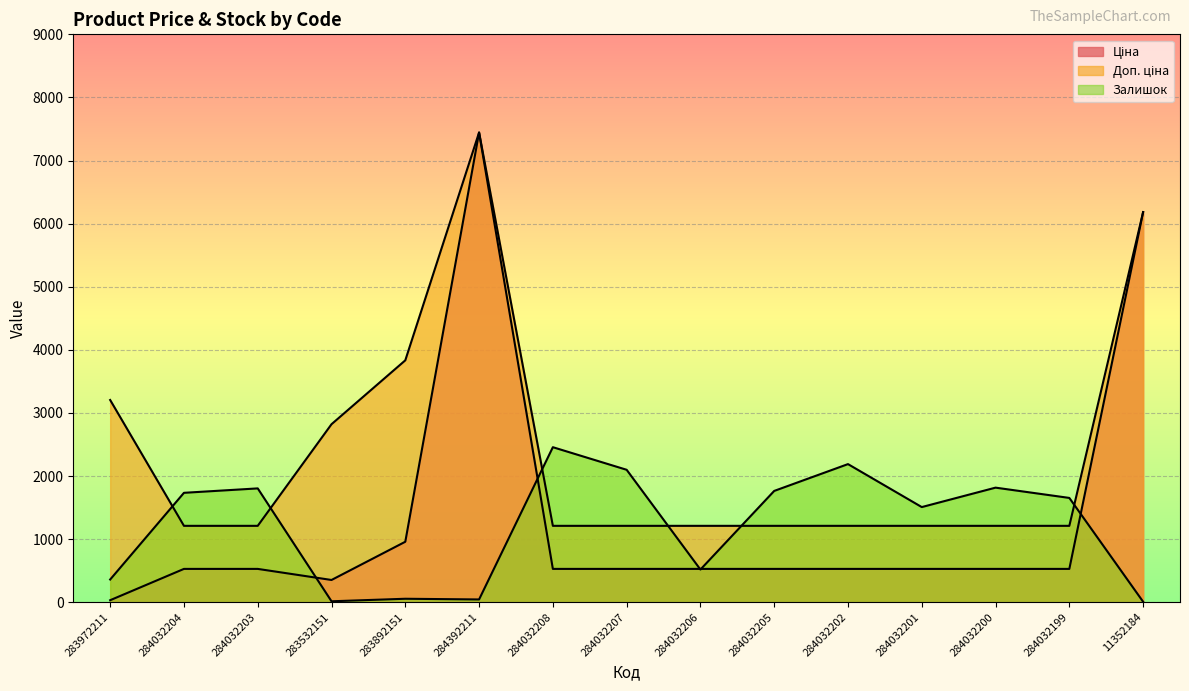

Reading left to right, list all the values displayed in this chart.

Ціна: 32.0	528.2	528.2	352.6	958.4	7444.6	528.2	528.2	528.2	528.2	528.2	528.2	528.2	528.2	6182.6
Доп. ціна: 3205.0	1210.7	1210.7	2821.2	3833.8	7444.6	1210.7	1210.7	1210.7	1210.7	1210.7	1210.7	1210.7	1210.7	6182.6
Залишок: 360.0	1734.0	1804.0	15.0	55.0	44.0	2457.0	2099.0	518.0	1764.0	2189.0	1508.0	1816.0	1653.0	8.0